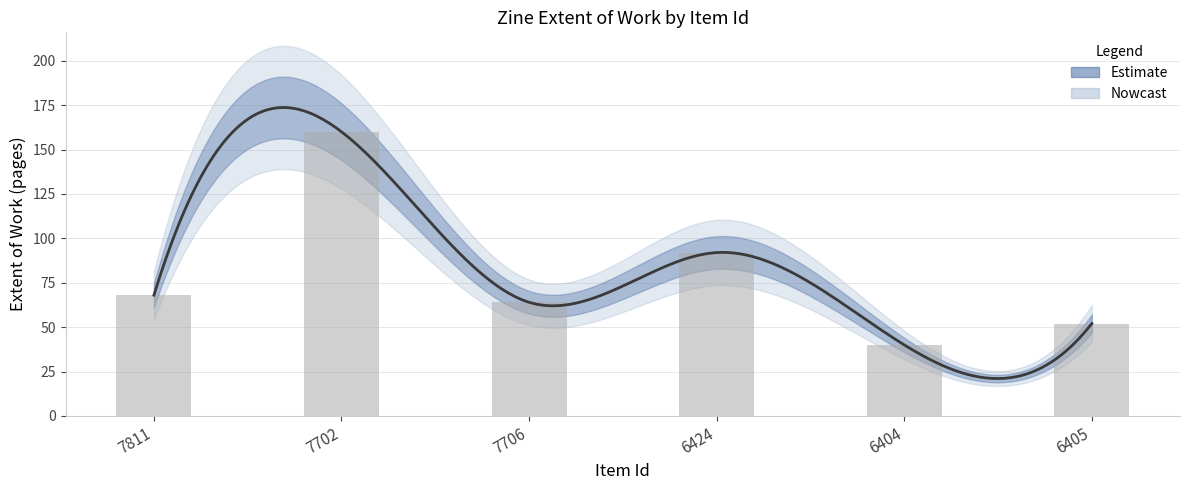

Count the values in the range 52 to 92.

4